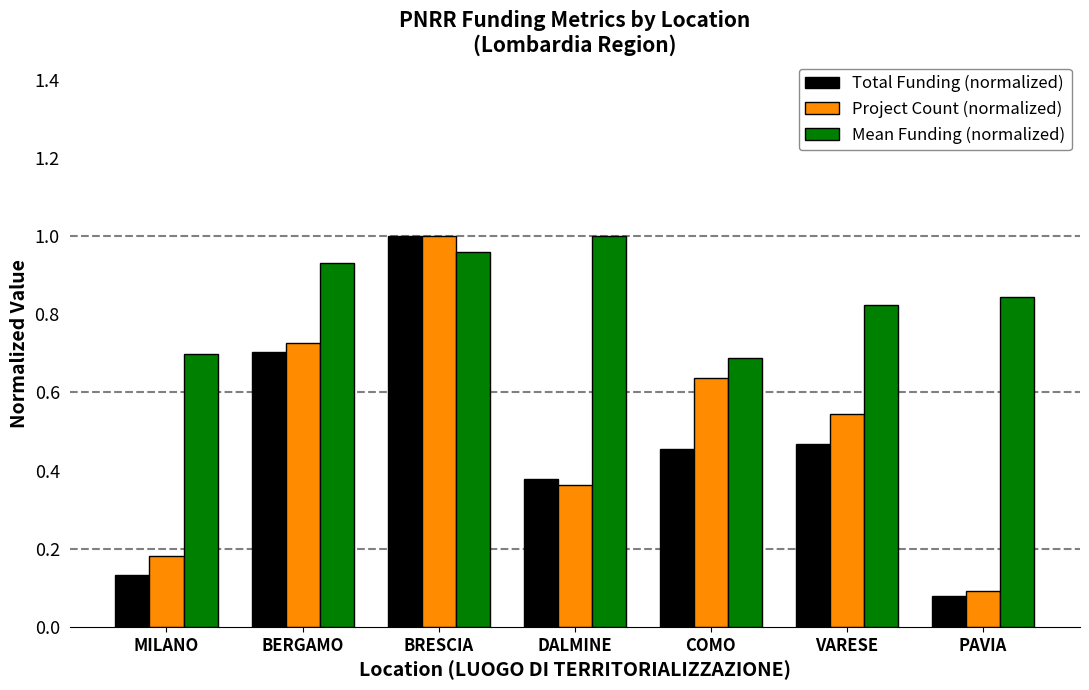

Which category has the highest value in the Total Funding (normalized) series?

BRESCIA